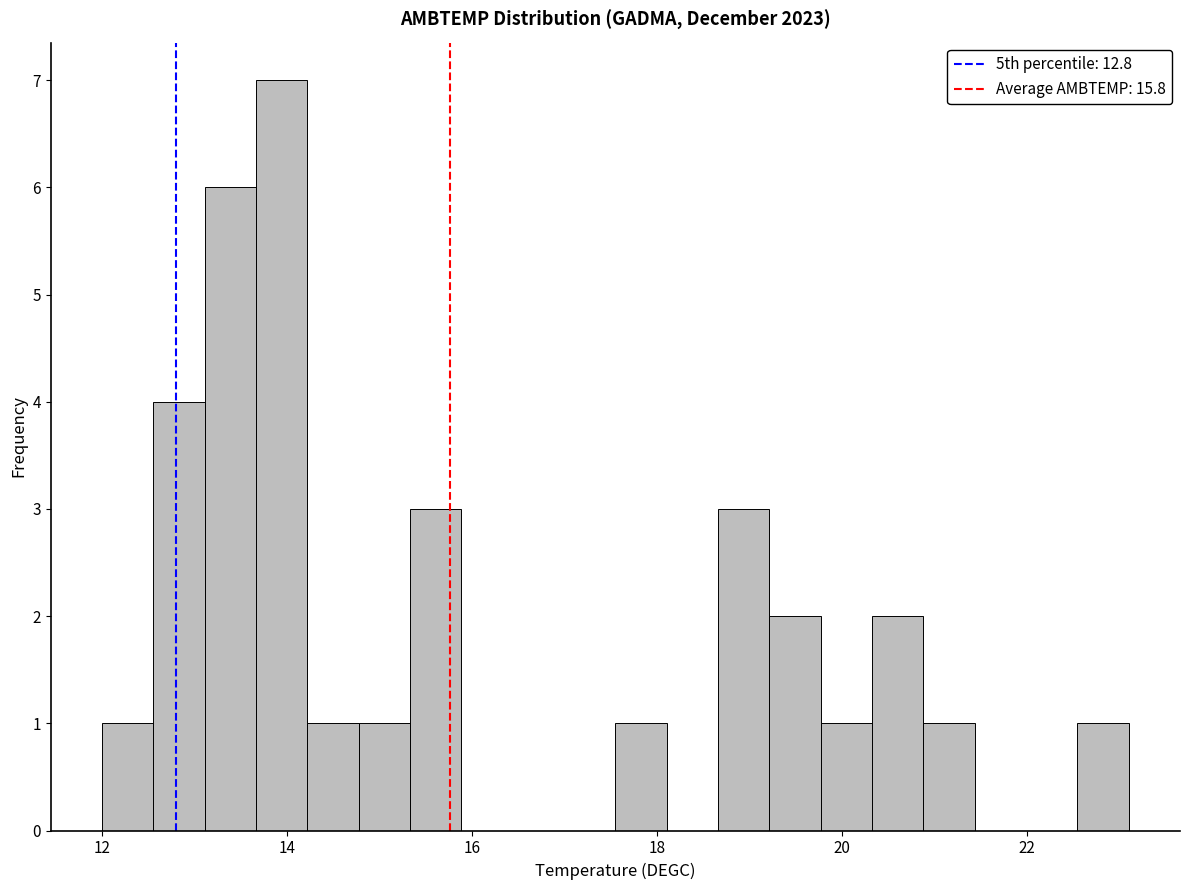

Around what value on the x-axis is the tallest bar? Give the approximate position of its centre, as read against the axis.

14.0